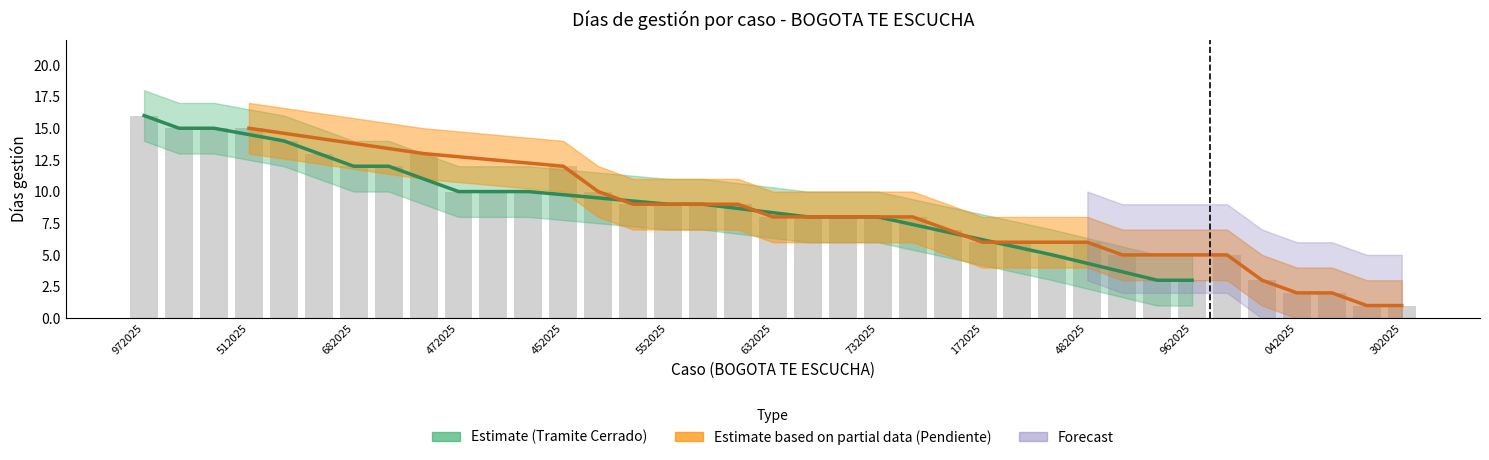

Reading left to right, list all the values displayed in this chart.

Días gestión: 849972025=16	855752025=15	867912025=15	885512025=15	868932025=14	926182025=13	950682025=12	950822025=12	943152025=13	990472025=10	1004512025=10	1018832025=10	995452025=12	1025692025=10	1029642025=9	1032552025=9	1033812025=9	1029822025=9	1052632025=8	1059342025=8	1059142025=8	1067732025=8	1060582025=8	1079272025=7	1114172025=6	1121782025=6	1127052025=5	1122482025=6	1150242025=5	1160462025=3	1175962025=3	1151062025=5	1110552025=3	1191042025=2	1206432025=2	1218302025=1	1239302025=1
upper_estimate: 849972025=18	855752025=17	867912025=17	885512025=17	868932025=16	926182025=15	950682025=14	950822025=14	943152025=15	990472025=12	1004512025=12	1018832025=12	995452025=14	1025692025=12	1029642025=11	1032552025=11	1033812025=11	1029822025=11	1052632025=10	1059342025=10	1059142025=10	1067732025=10	1060582025=10	1079272025=9	1114172025=8	1121782025=8	1127052025=7	1122482025=8	1150242025=7	1160462025=5	1175962025=5	1151062025=7	1110552025=5	1191042025=4	1206432025=4	1218302025=3	1239302025=3
lower_estimate: 849972025=14	855752025=13	867912025=13	885512025=13	868932025=12	926182025=11	950682025=10	950822025=10	943152025=11	990472025=8	1004512025=8	1018832025=8	995452025=10	1025692025=8	1029642025=7	1032552025=7	1033812025=7	1029822025=7	1052632025=6	1059342025=6	1059142025=6	1067732025=6	1060582025=6	1079272025=5	1114172025=4	1121782025=4	1127052025=3	1122482025=4	1150242025=3	1160462025=1	1175962025=1	1151062025=3	1110552025=1	1191042025=0	1206432025=0	1218302025=0	1239302025=0